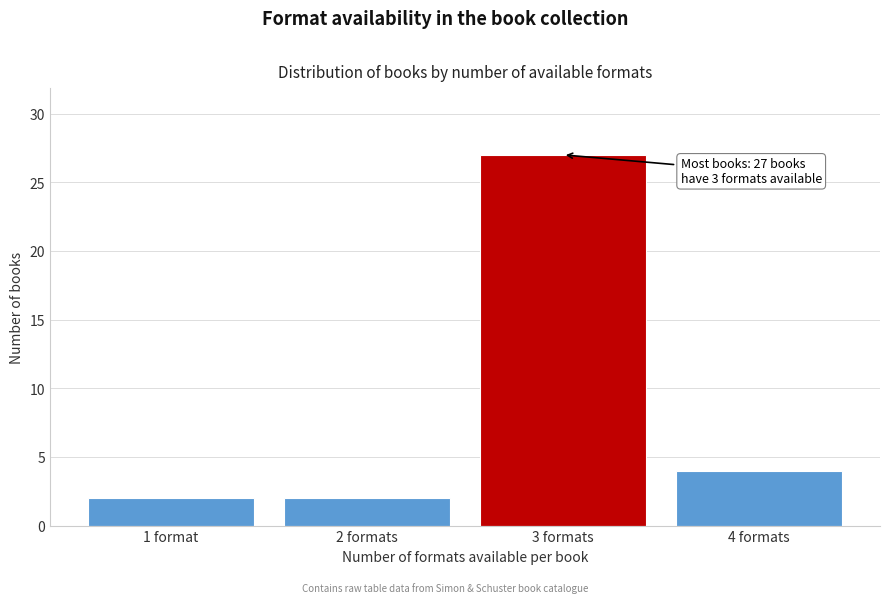

Reading left to right, transcribe all the data shown in this chart.

1 format=2	2 formats=2	3 formats=27	4 formats=4